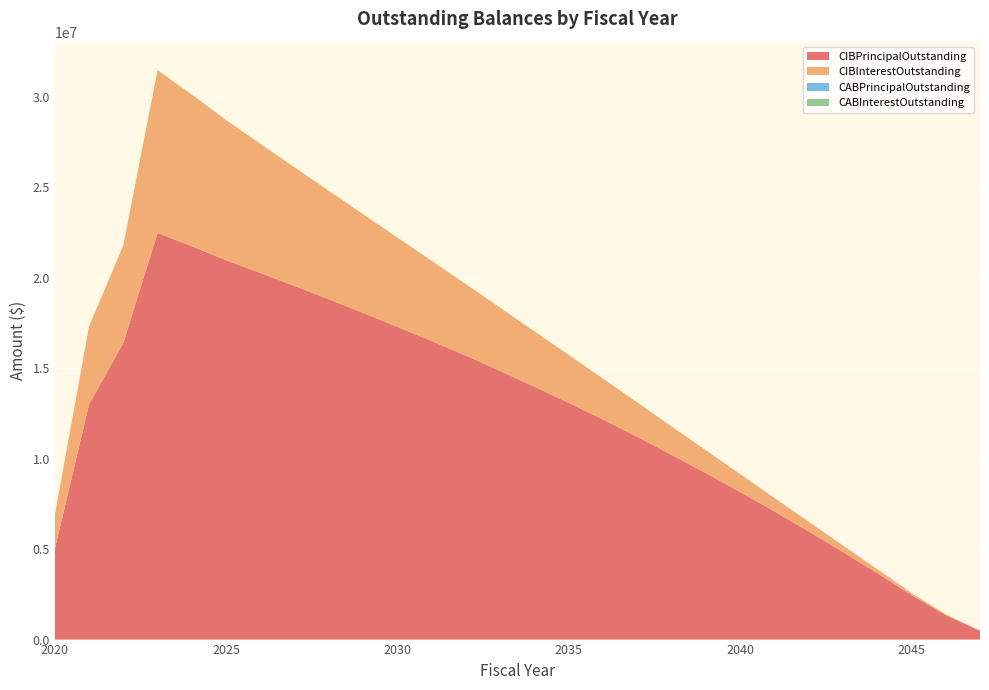

Reading left to right, what are all the values shown in this chart?

CIBPrincipalOutstanding: 5000000.0	13000000.0	16405000.0	22475000.0	21740000.0	20970000.0	20265000.0	19545000.0	18805000.0	18055000.0	17285000.0	16500000.0	15695000.0	14845000.0	13975000.0	13080000.0	12165000.0	11205000.0	10215000.0	9200000.0	8160000.0	7085000.0	5980000.0	4845000.0	3675000.0	2465000.0	1350000.0	490000.0
CIBInterestOutstanding: 1869568.9	4313029.3	5386904.4	9001004.1	8384928.4	7746834.7	7138015.9	6556184.6	5996328.4	5455459.6	4934340.9	4433522.1	3953553.3	3495456.5	3060387.7	2649193.9	2262643.9	1902018.9	1568912.6	1264637.6	990262.6	746878.2	535853.2	358859.4	217462.5	112956.2	44850.0	9800.0
CABPrincipalOutstanding: 0.0	0.0	0.0	0.0	0.0	0.0	0.0	0.0	0.0	0.0	0.0	0.0	0.0	0.0	0.0	0.0	0.0	0.0	0.0	0.0	0.0	0.0	0.0	0.0	0.0	0.0	0.0	0.0
CABInterestOutstanding: 0.0	0.0	0.0	0.0	0.0	0.0	0.0	0.0	0.0	0.0	0.0	0.0	0.0	0.0	0.0	0.0	0.0	0.0	0.0	0.0	0.0	0.0	0.0	0.0	0.0	0.0	0.0	0.0